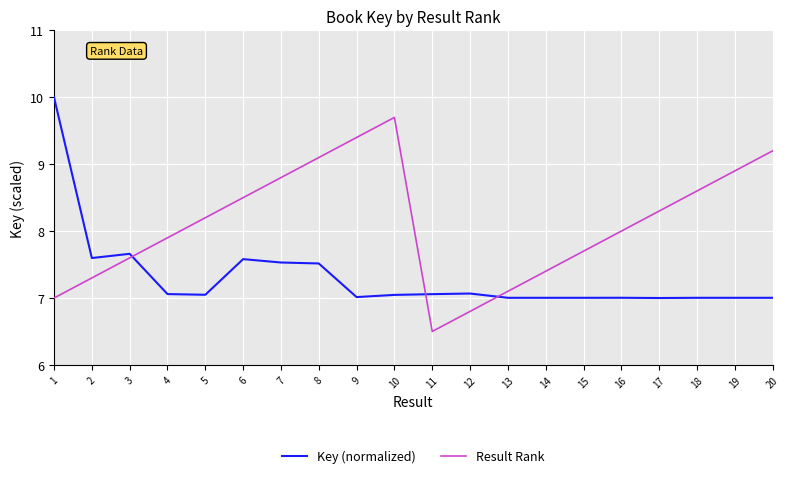

List the series in order of their overall mean, highest first.

Result Rank, Key (normalized)